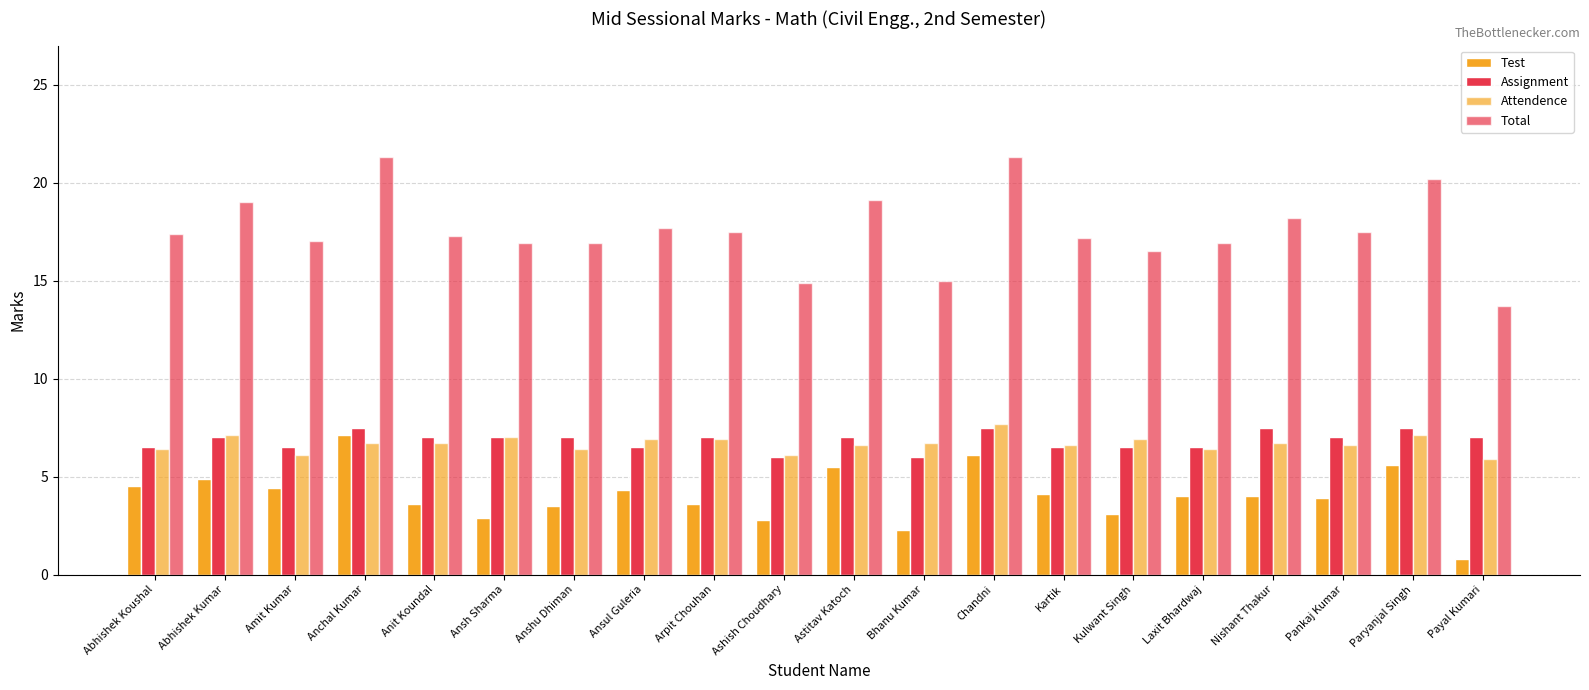

At which category is the sum across all series the highest?

Anchal Kumar